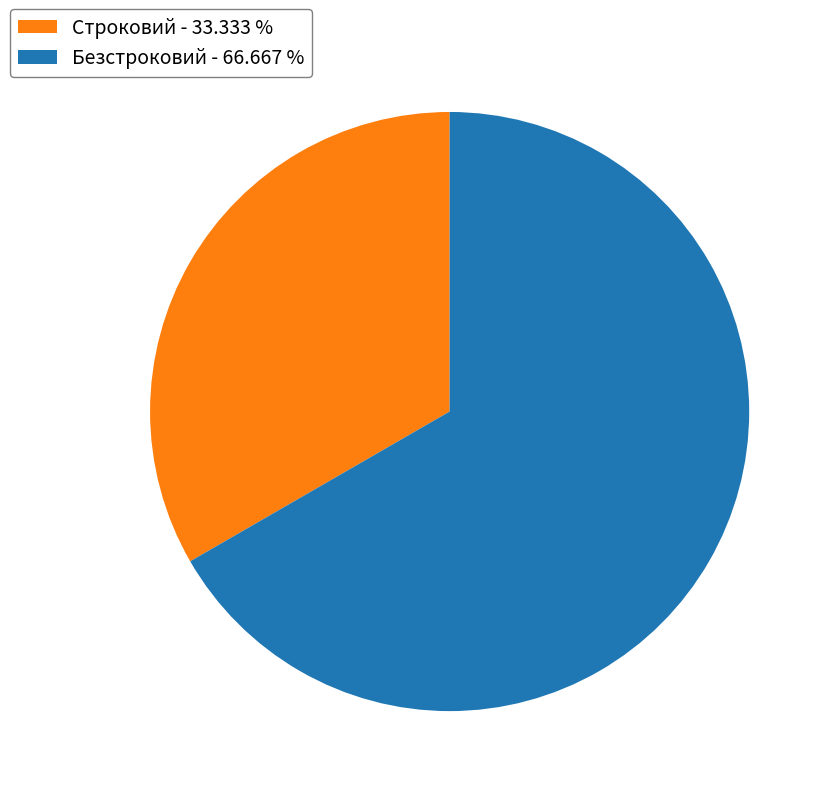

Which has a higher value, Строковий - 33.333 % or Безстроковий - 66.667 %?

Безстроковий - 66.667 %